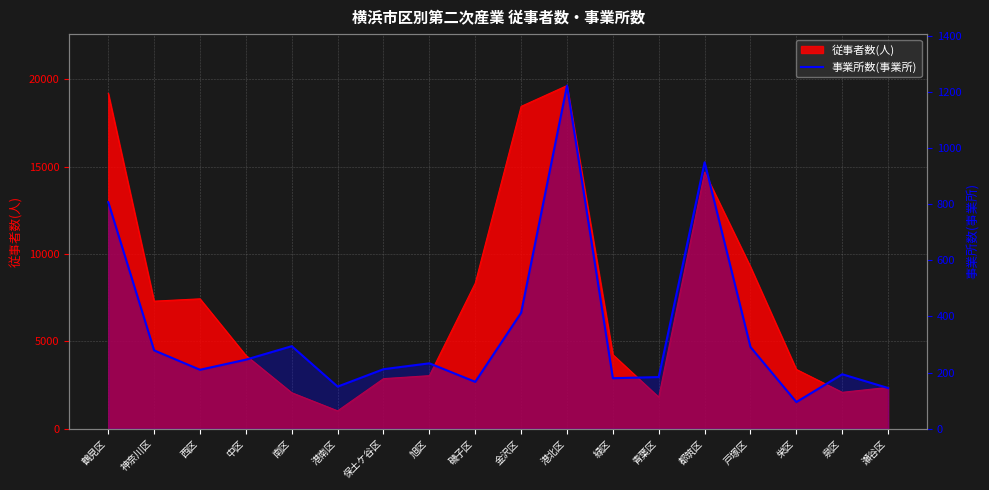

Reading left to right, list all the values displayed in this chart.

807	279	210	246	294	150	212	233	167	413	1222	180	184	949	291	95	194	145